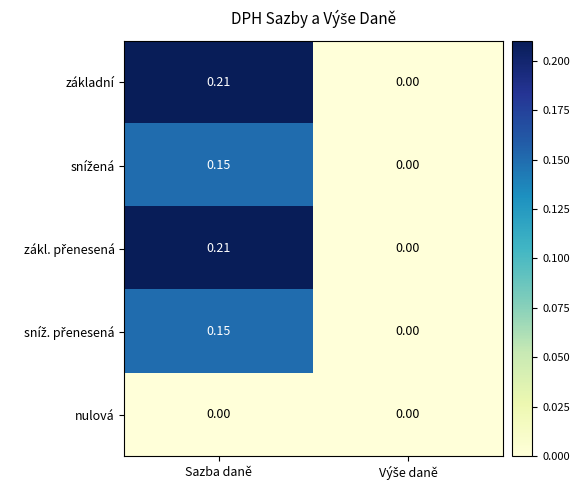

At which category is the sum across all series the highest?

Sazba daně